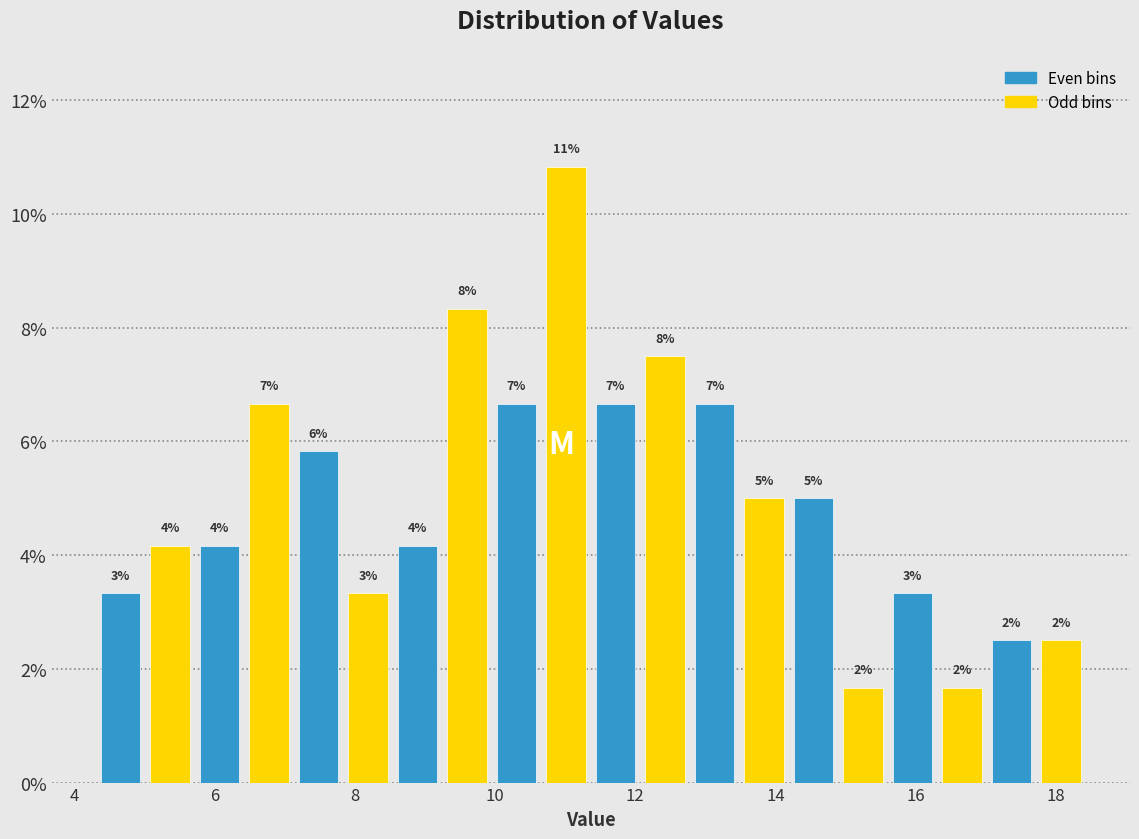

Around what value on the x-axis is the tallest bar? Give the approximate position of its centre, as read against the axis.

11.0